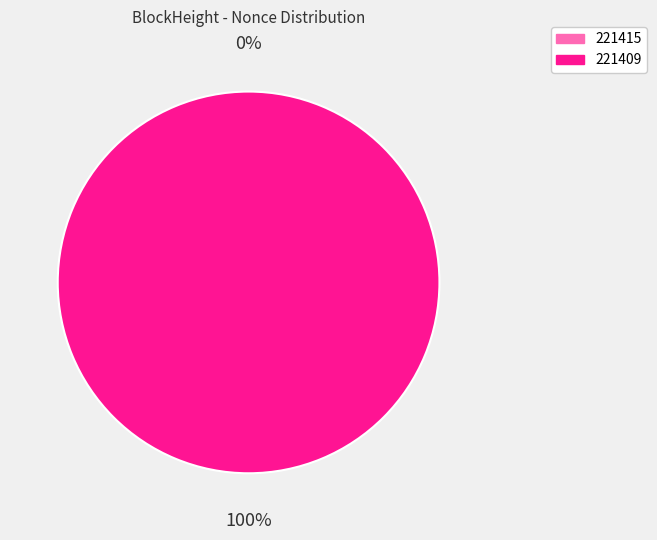

The 221415 slice represents 0% of the pie. True or false?

True